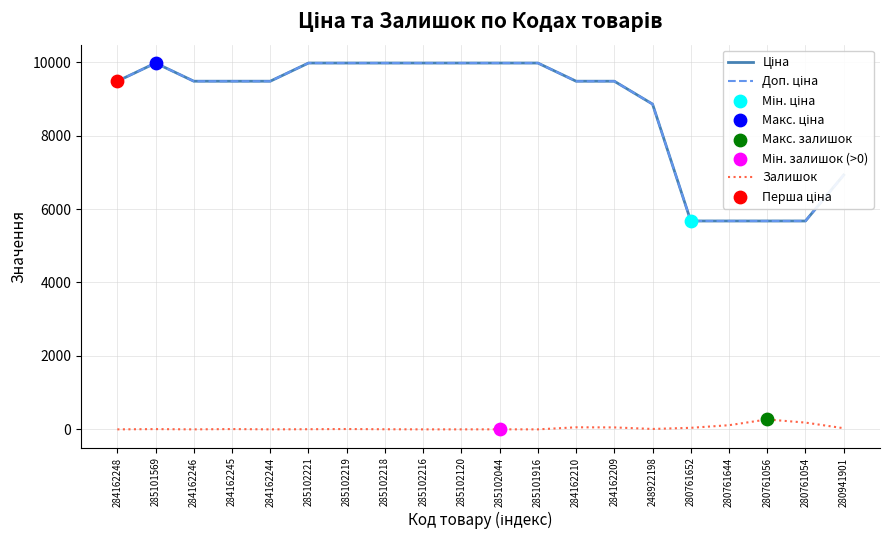

Is the value of Ціна at 285102221 greater than the value of Доп. ціна at 285102218?

No